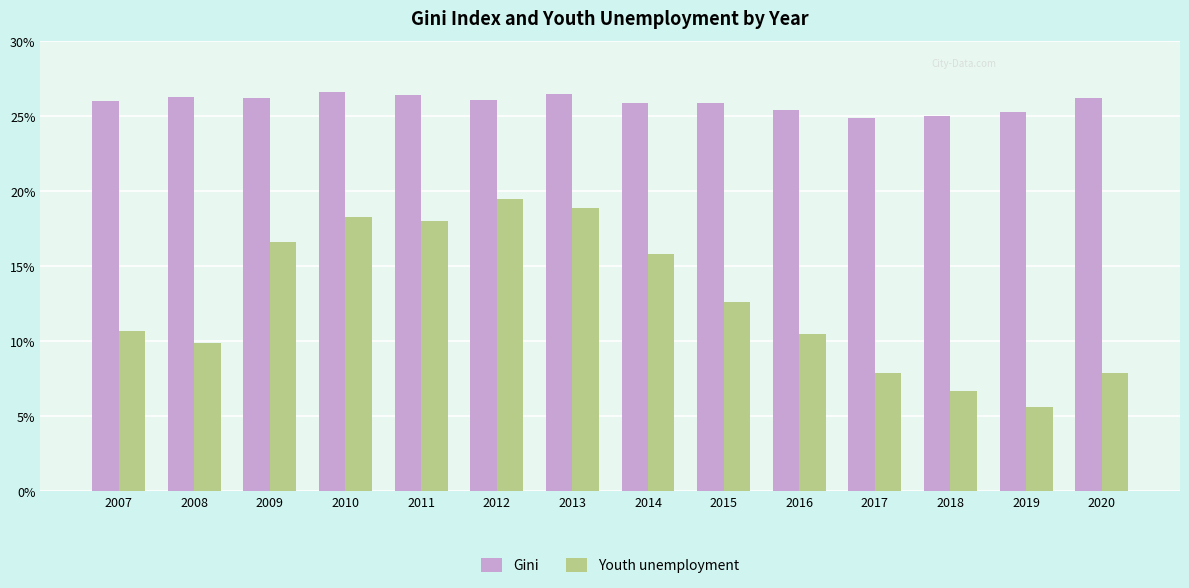

What is the difference between the maximum and minimum values in the Youth unemployment series?

13.9